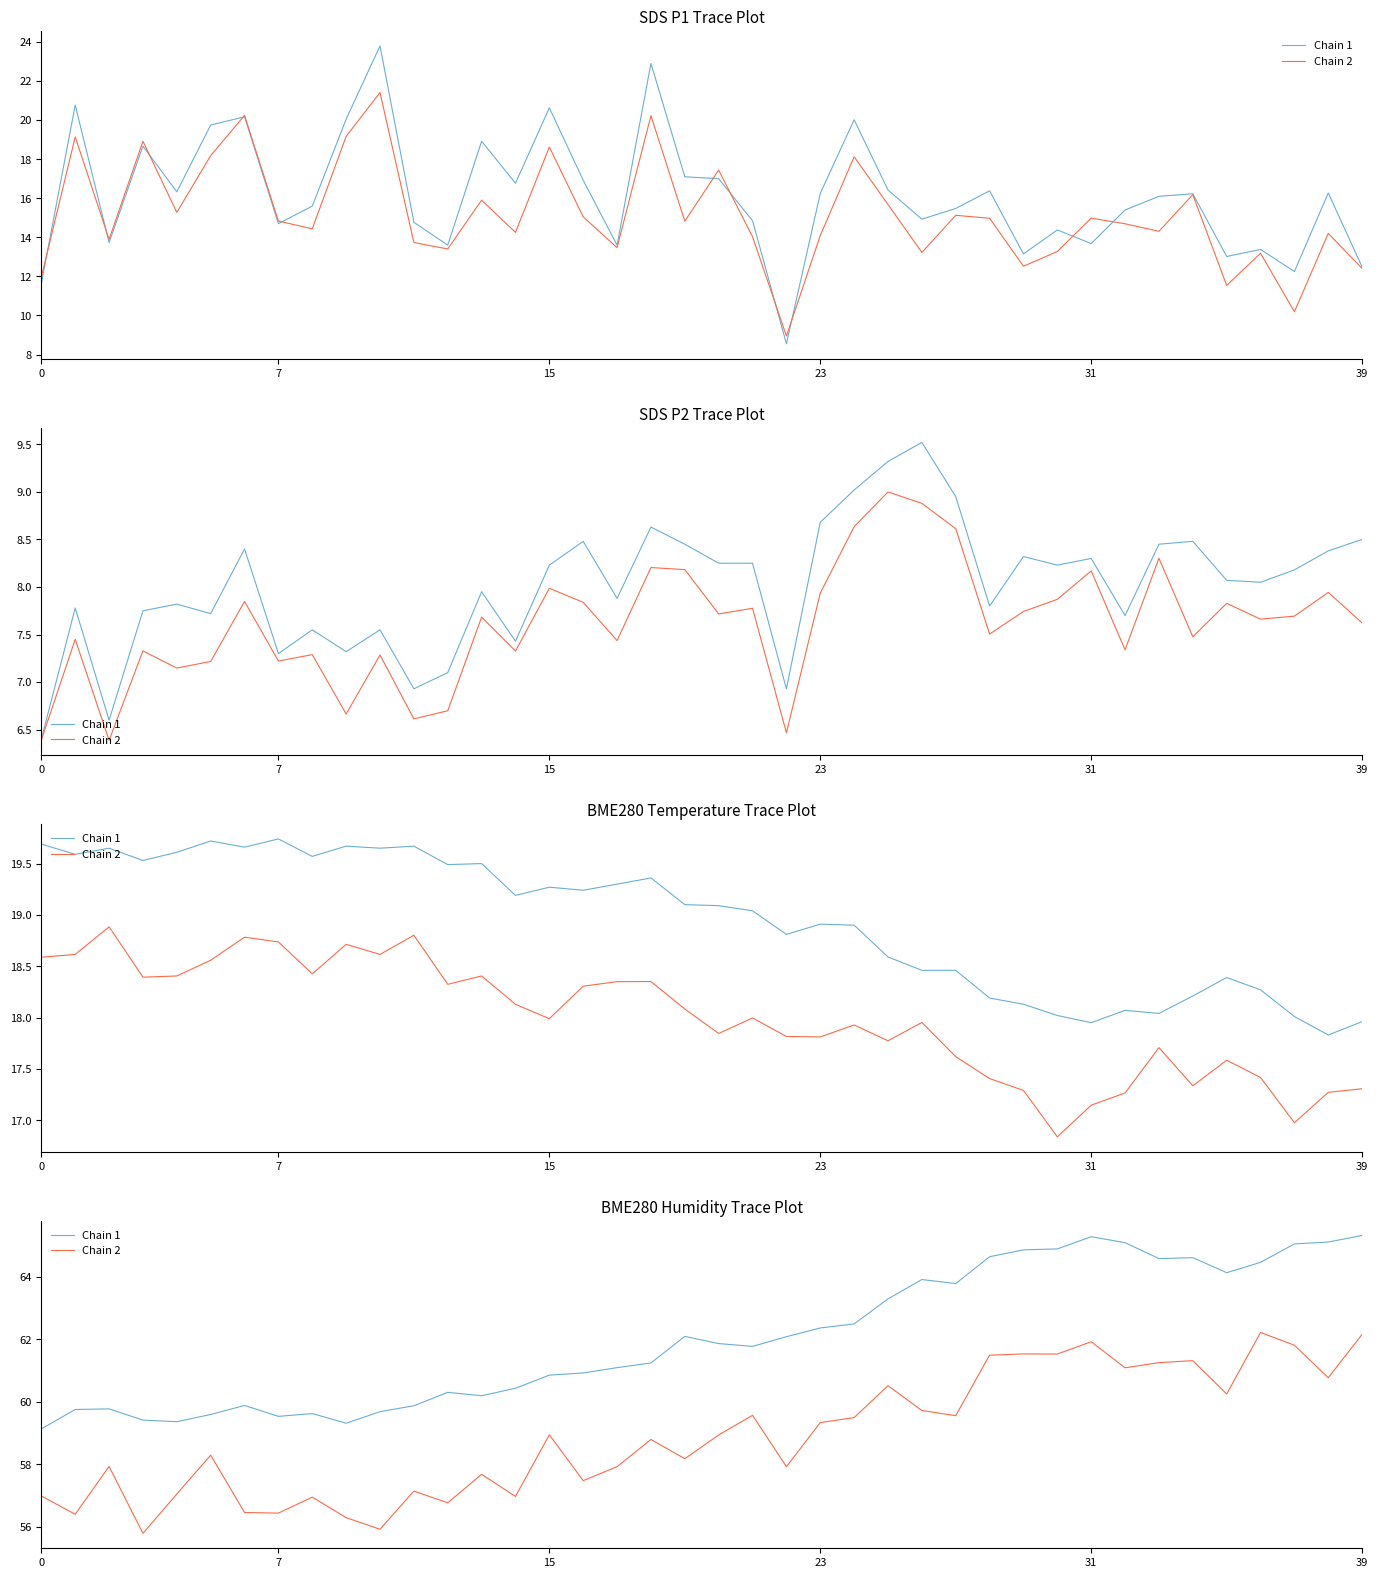

Reading right to left, extract all data points from this chart.

Chain 1: 65.3	65.1	65.0	64.5	64.1	64.6	64.6	65.1	65.3	64.9	64.9	64.6	63.8	63.9	63.3	62.5	62.4	62.1	61.8	61.9	62.1	61.2	61.1	60.9	60.9	60.4	60.2	60.3	59.9	59.7	59.3	59.6	59.5	59.9	59.6	59.4	59.4	59.8	59.8	59.1
Chain 2: 62.2	60.8	61.8	62.2	60.2	61.3	61.2	61.1	61.9	61.5	61.5	61.5	59.6	59.7	60.5	59.5	59.3	57.9	59.6	58.9	58.2	58.8	57.9	57.5	58.9	57.0	57.7	56.8	57.1	55.9	56.3	56.9	56.4	56.5	58.3	57.0	55.8	57.9	56.4	57.0